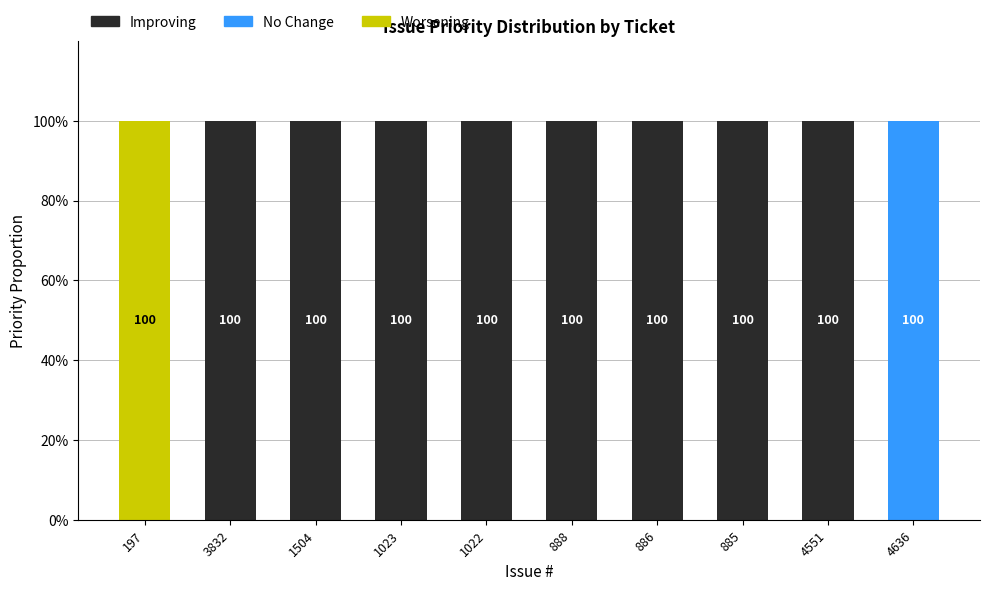

What are all the series names shown in the legend?

Improving, No Change, Worsening